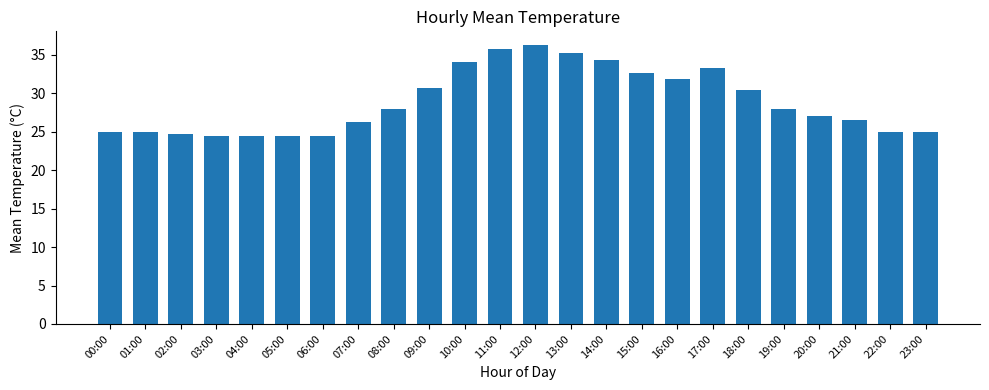

What is the minimum value shown in the chart?

24.5